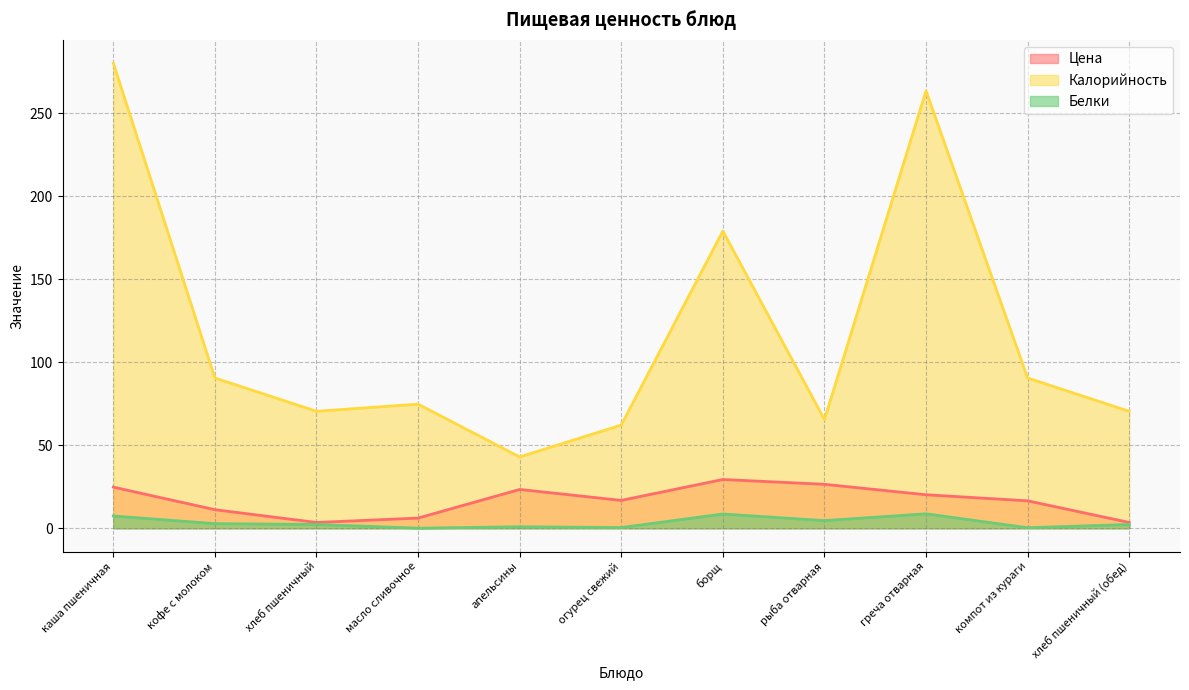

True or false: Белки has a value of 8.7 at греча отварная.

True